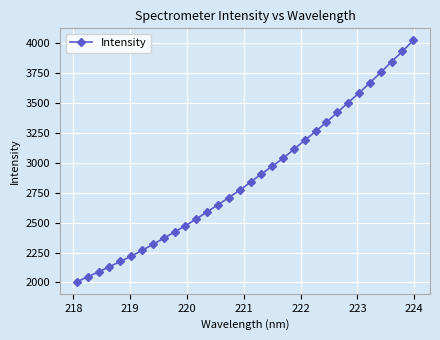

What is the sum of all values?

92117.5